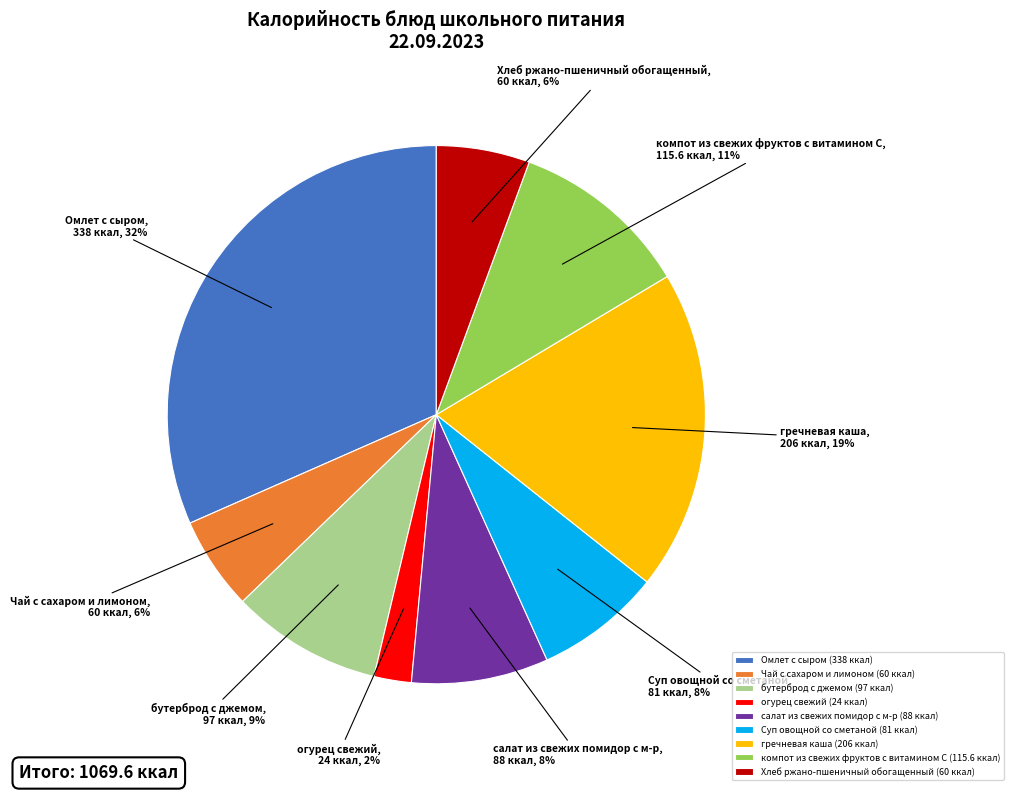

Is it true that Омлет с сыром is 17% of the pie?

False